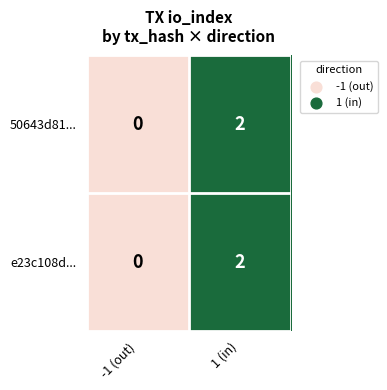

The value of e23c108d... at -1 (out) is -1. True or false?

False